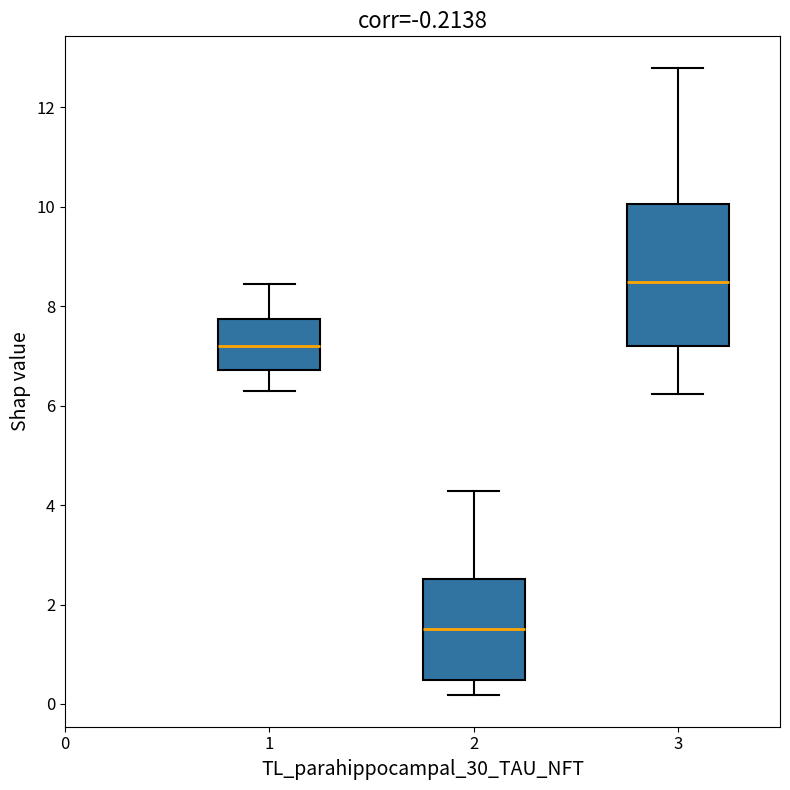

Comparing the boxes themselves (not the whiskers), which one is the tallest?

3